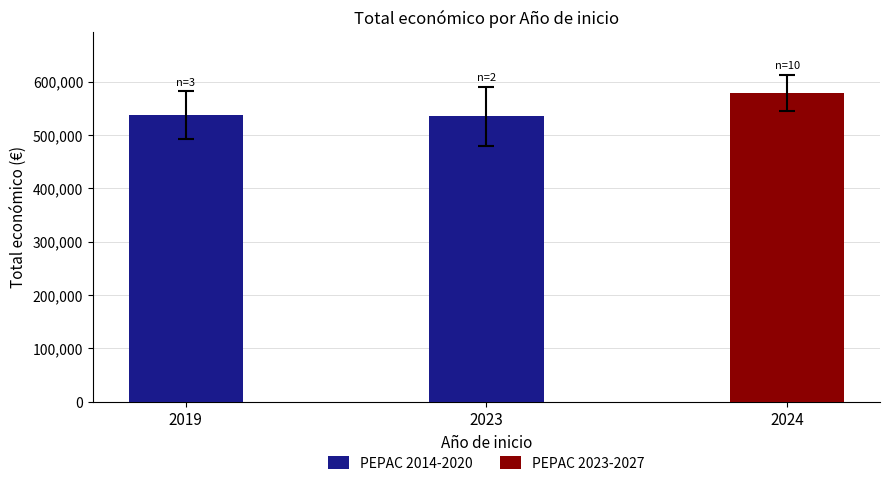

The value at 2019 is 536860.7. True or false?

True